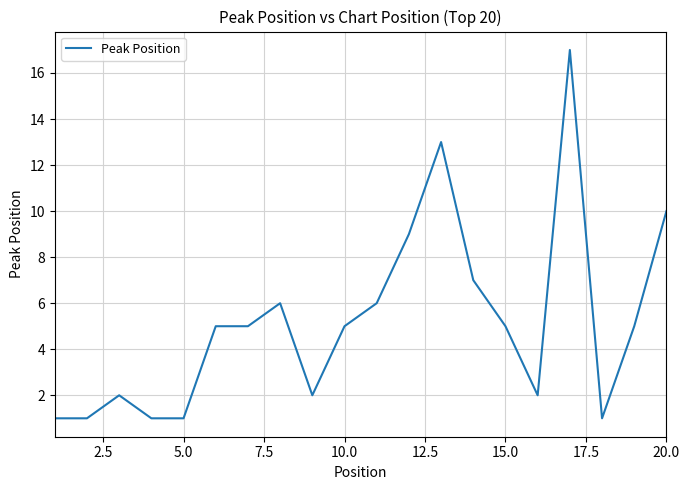

What is the difference between the maximum and minimum values?

16